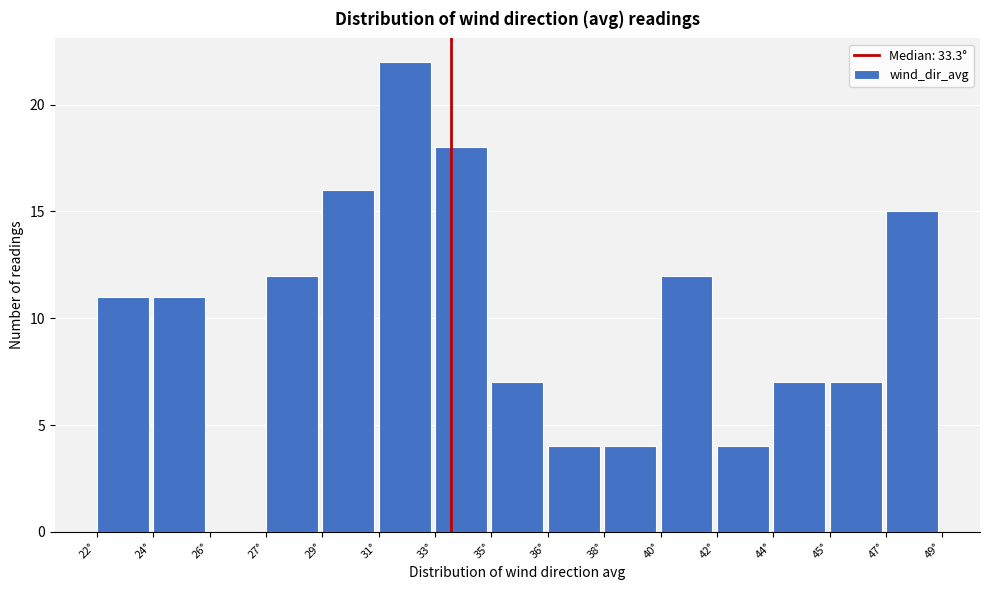

Reading left to right, what are all the values shown in this chart?

22°=11	24°=11	26°=0	27°=12	29°=16	31°=22	33°=18	35°=7	36°=4	38°=4	40°=12	42°=4	44°=7	45°=7	47°=15